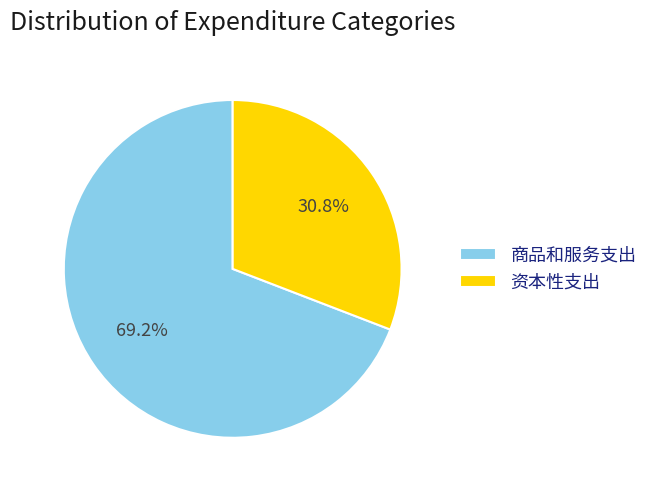

Combined, what portion of the pie is 商品和服务支出 and 资本性支出?

100.0%